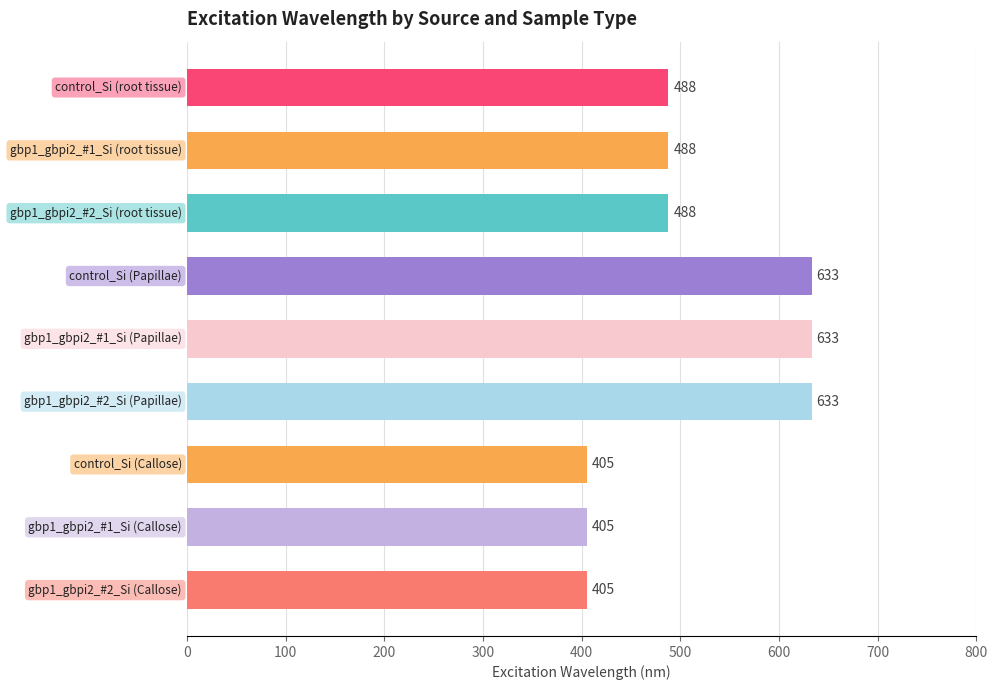

Reading bottom to top, transcribe all the data shown in this chart.

405	405	405	633	633	633	488	488	488